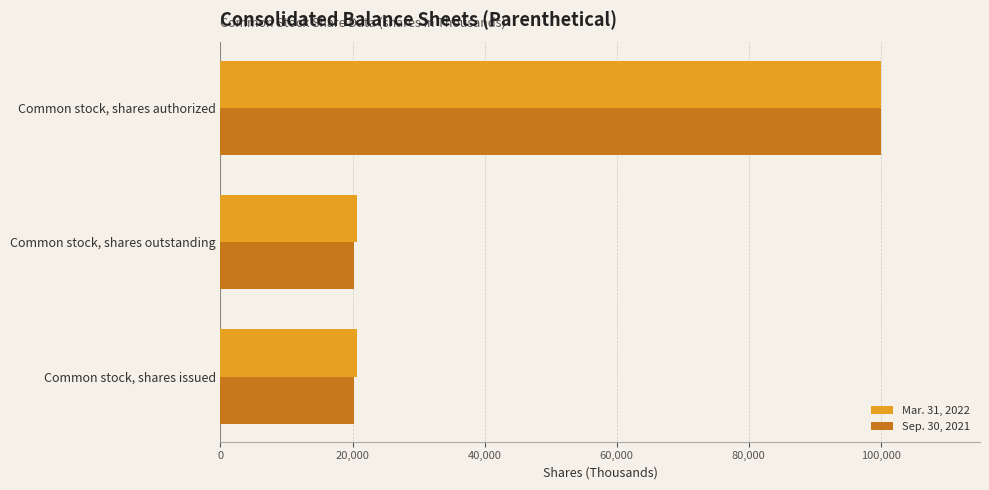

What is the spread (max minus min) of values at Common stock, shares issued?

380